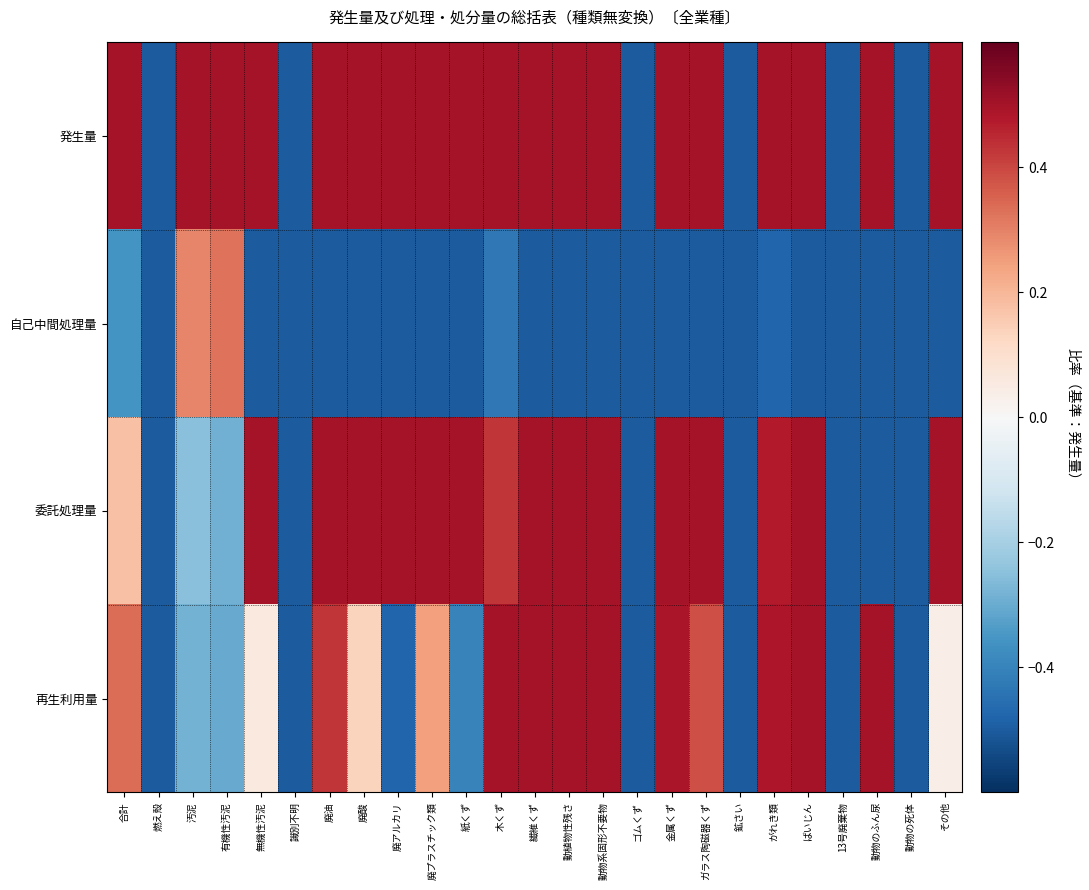

Reading left to right, what are all the values shown in this chart?

発生量: 合計=0.5	燃え殻=-0.5	汚泥=0.5	有機性汚泥=0.5	無機性汚泥=0.5	識別不明=-0.5	廃油=0.5	廃酸=0.5	廃アルカリ=0.5	廃プラスチック類=0.5	紙くず=0.5	木くず=0.5	繊維くず=0.5	動植物性残さ=0.5	動物系固形不要物=0.5	ゴムくず=-0.5	金属くず=0.5	ガラス陶磁器くず=0.5	鉱さい=-0.5	がれき類=0.5	ばいじん=0.5	13号廃棄物=-0.5	動物のふん尿=0.5	動物の死体=-0.5	その他=0.5
自己中間処理量: 合計=-0.4	燃え殻=-0.5	汚泥=0.3	有機性汚泥=0.3	無機性汚泥=-0.5	識別不明=-0.5	廃油=-0.5	廃酸=-0.5	廃アルカリ=-0.5	廃プラスチック類=-0.5	紙くず=-0.5	木くず=-0.4	繊維くず=-0.5	動植物性残さ=-0.5	動物系固形不要物=-0.5	ゴムくず=-0.5	金属くず=-0.5	ガラス陶磁器くず=-0.5	鉱さい=-0.5	がれき類=-0.5	ばいじん=-0.5	13号廃棄物=-0.5	動物のふん尿=-0.5	動物の死体=-0.5	その他=-0.5
委託処理量: 合計=0.2	燃え殻=-0.5	汚泥=-0.3	有機性汚泥=-0.3	無機性汚泥=0.5	識別不明=-0.5	廃油=0.5	廃酸=0.5	廃アルカリ=0.5	廃プラスチック類=0.5	紙くず=0.5	木くず=0.4	繊維くず=0.5	動植物性残さ=0.5	動物系固形不要物=0.5	ゴムくず=-0.5	金属くず=0.5	ガラス陶磁器くず=0.5	鉱さい=-0.5	がれき類=0.5	ばいじん=0.5	13号廃棄物=-0.5	動物のふん尿=-0.5	動物の死体=-0.5	その他=0.5
再生利用量: 合計=0.3	燃え殻=-0.5	汚泥=-0.3	有機性汚泥=-0.3	無機性汚泥=0.1	識別不明=-0.5	廃油=0.4	廃酸=0.1	廃アルカリ=-0.5	廃プラスチック類=0.2	紙くず=-0.4	木くず=0.5	繊維くず=0.5	動植物性残さ=0.5	動物系固形不要物=0.5	ゴムくず=-0.5	金属くず=0.5	ガラス陶磁器くず=0.4	鉱さい=-0.5	がれき類=0.5	ばいじん=0.5	13号廃棄物=-0.5	動物のふん尿=0.5	動物の死体=-0.5	その他=0.0